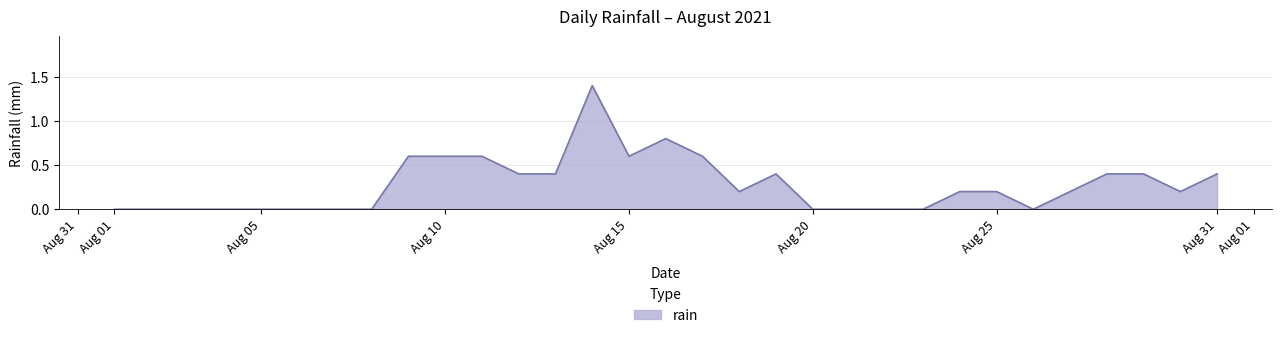

What is the greatest value displayed?

1.4